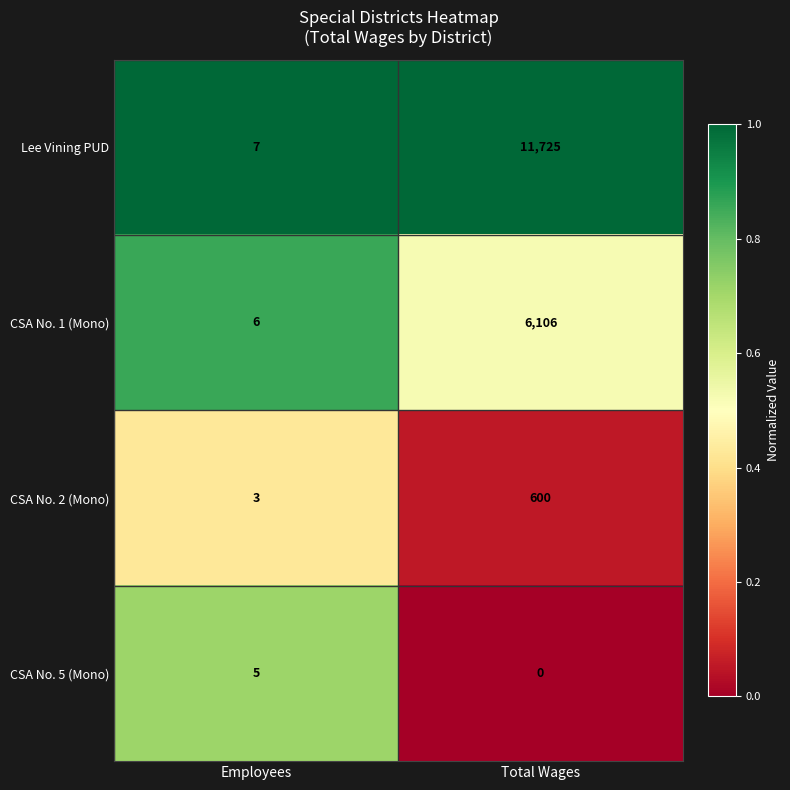

Count the number of data series in this chart.

4